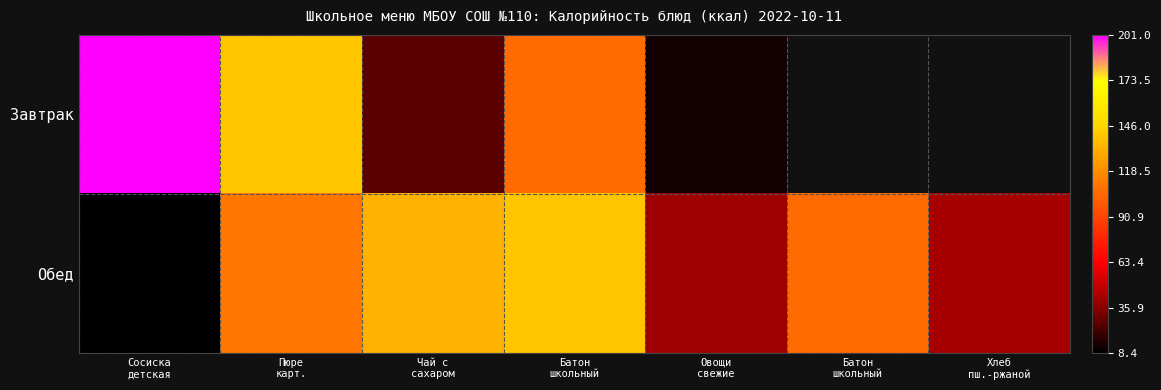

The Обед series shows 230.5 at Батон школьный. True or false?

False